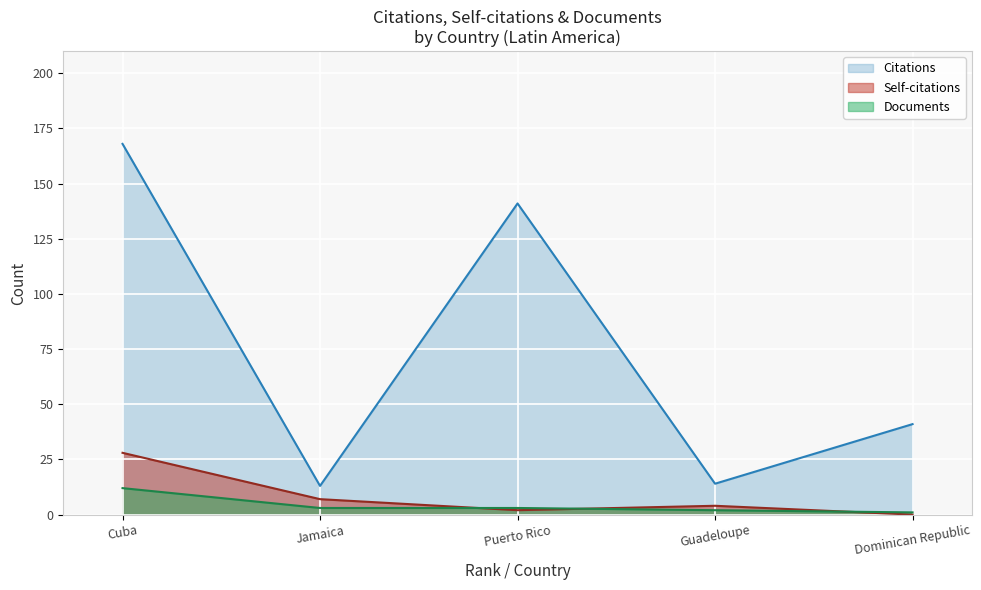

Where is Citations nearest to the value 90?

Dominican Republic